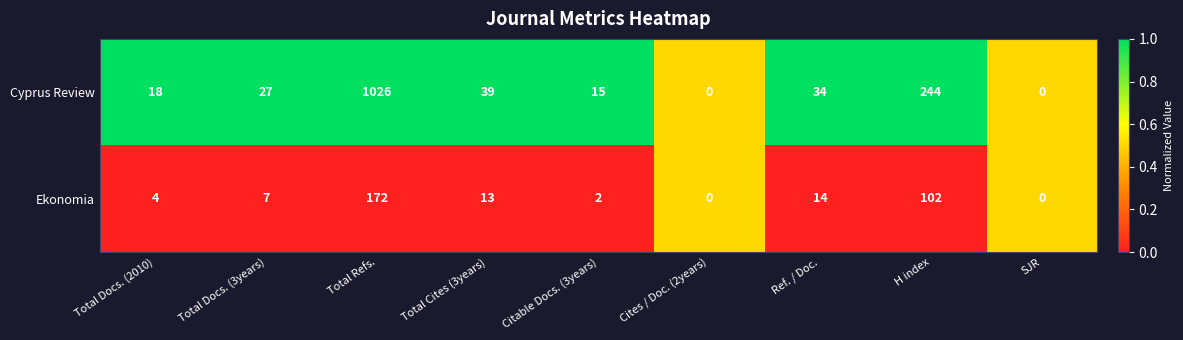

Is it true that Cyprus Review equals 1026 at Total Refs.?

True